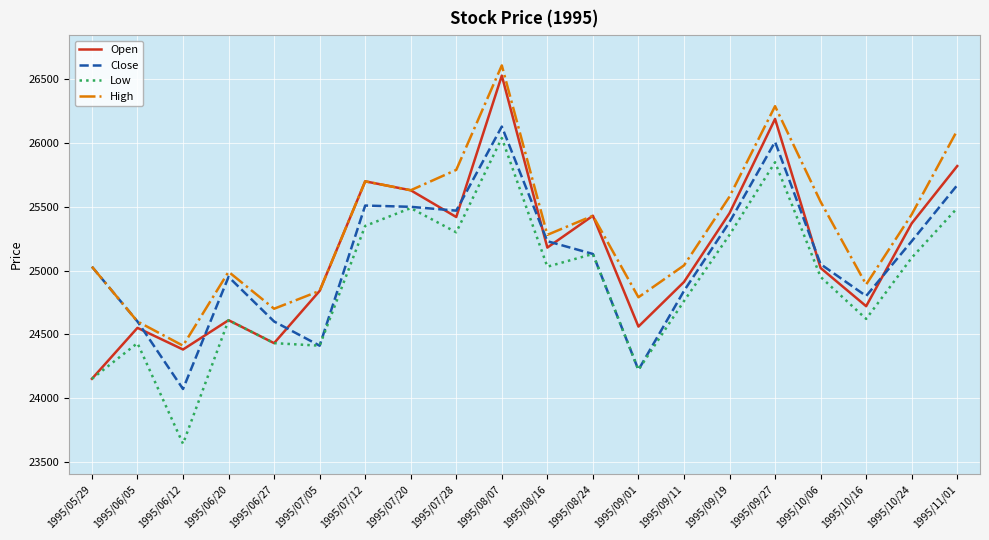

What is the sum of all Open values?

502890